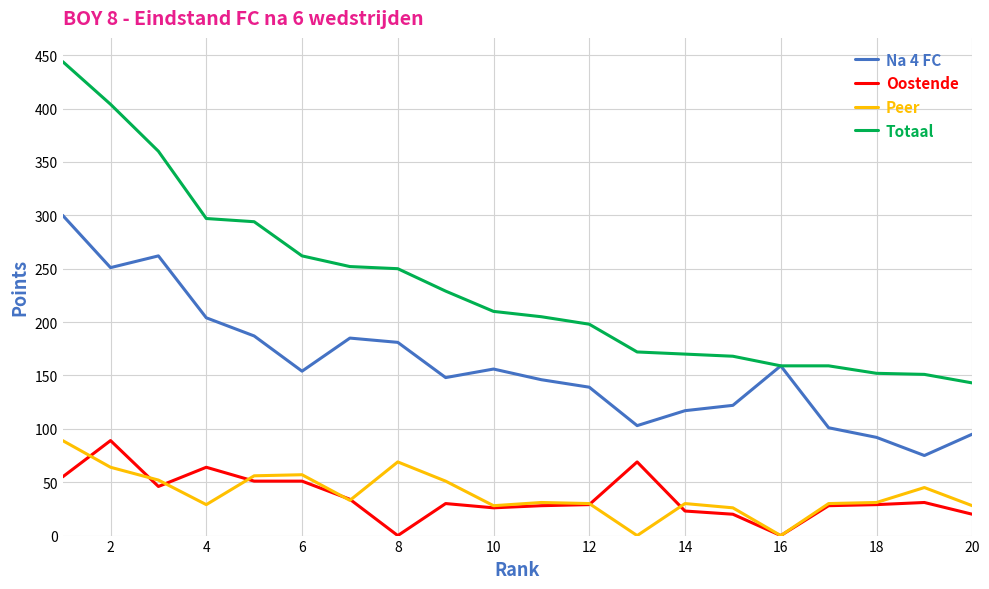

Which series ends up on top after the final intersection of Oostende and Peer?

Peer